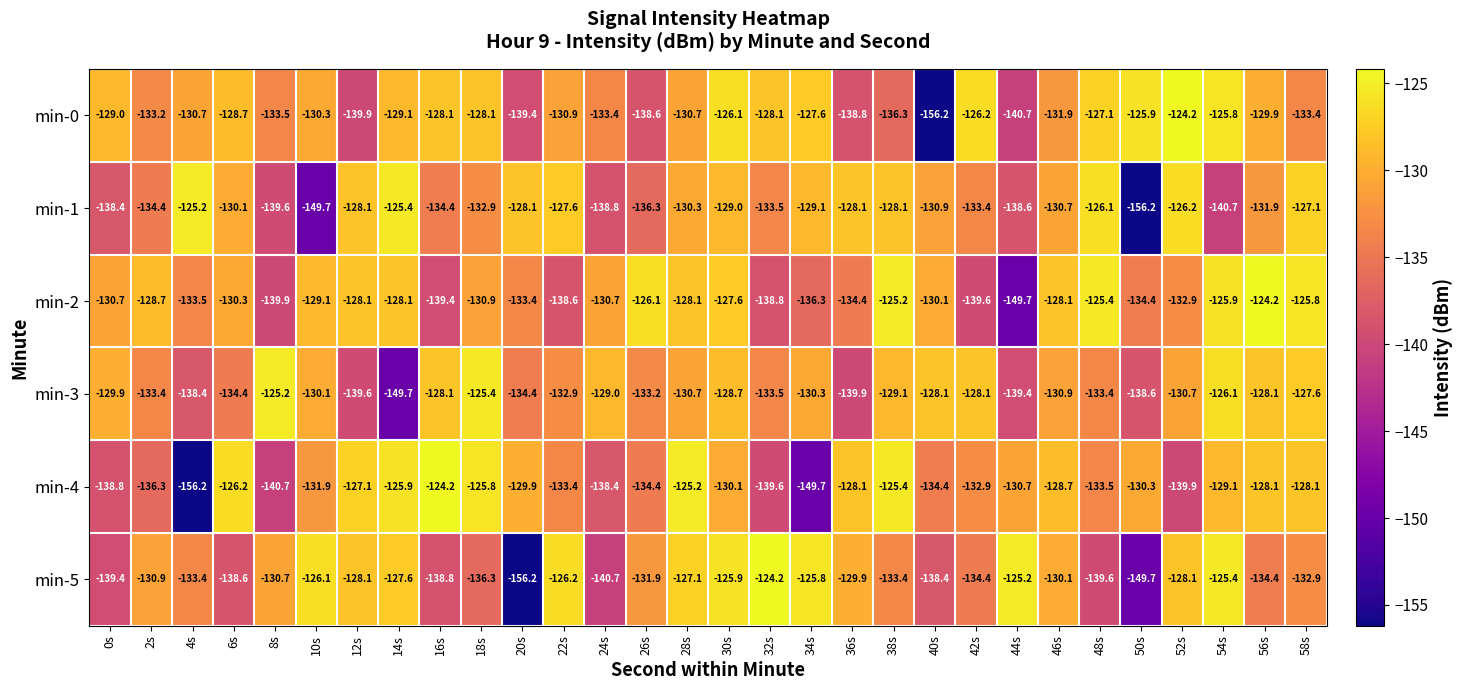

At which category is the sum across all series the highest?

30s